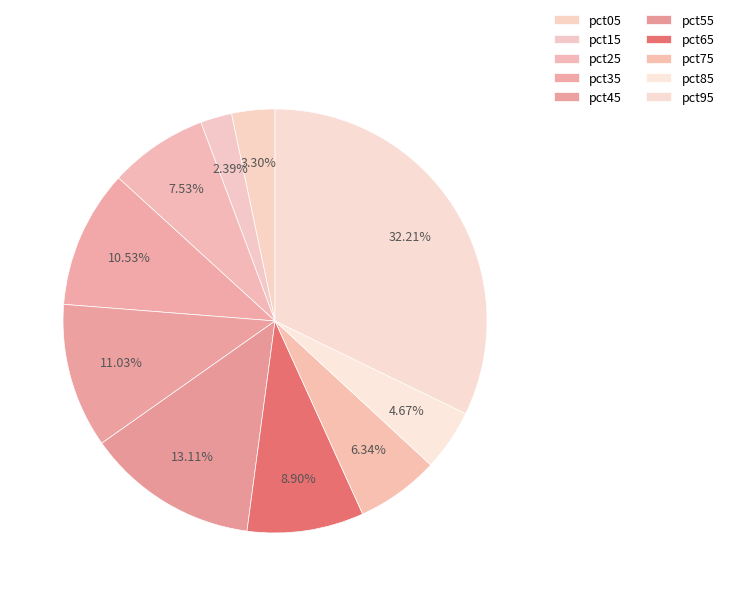

Is it true that pct85 is 5% of the pie?

True